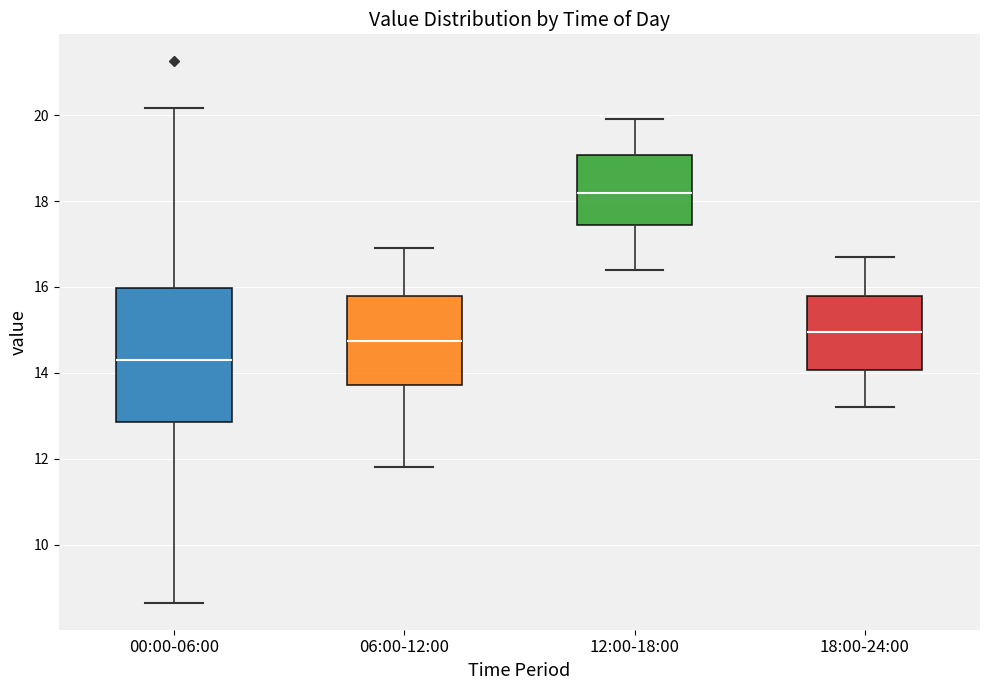

Where is the upper edge of the box for 00:00-06:00 on the y-axis? The values are not printed on the chart, so give them approximately, as read against the axis.

16.0